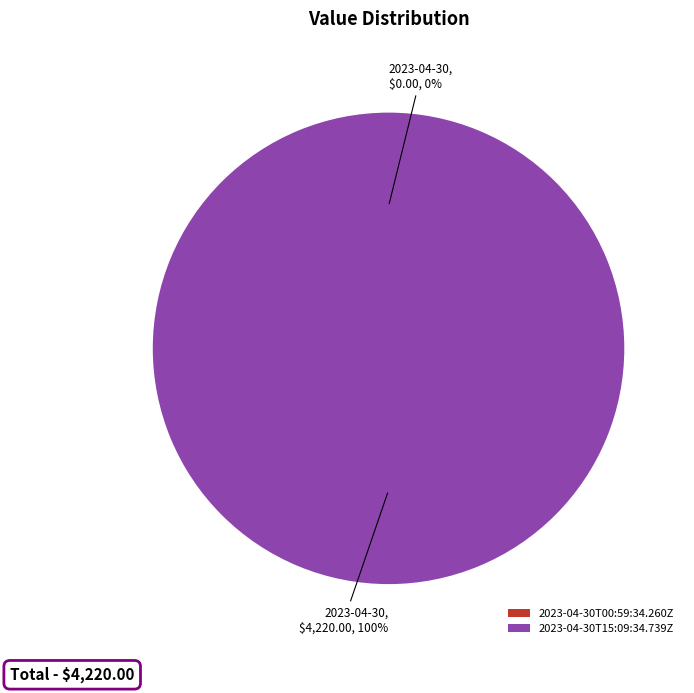

Between 2023-04-30T15:09:34.739Z and 2023-04-30T00:59:34.260Z, which is larger?

2023-04-30T15:09:34.739Z